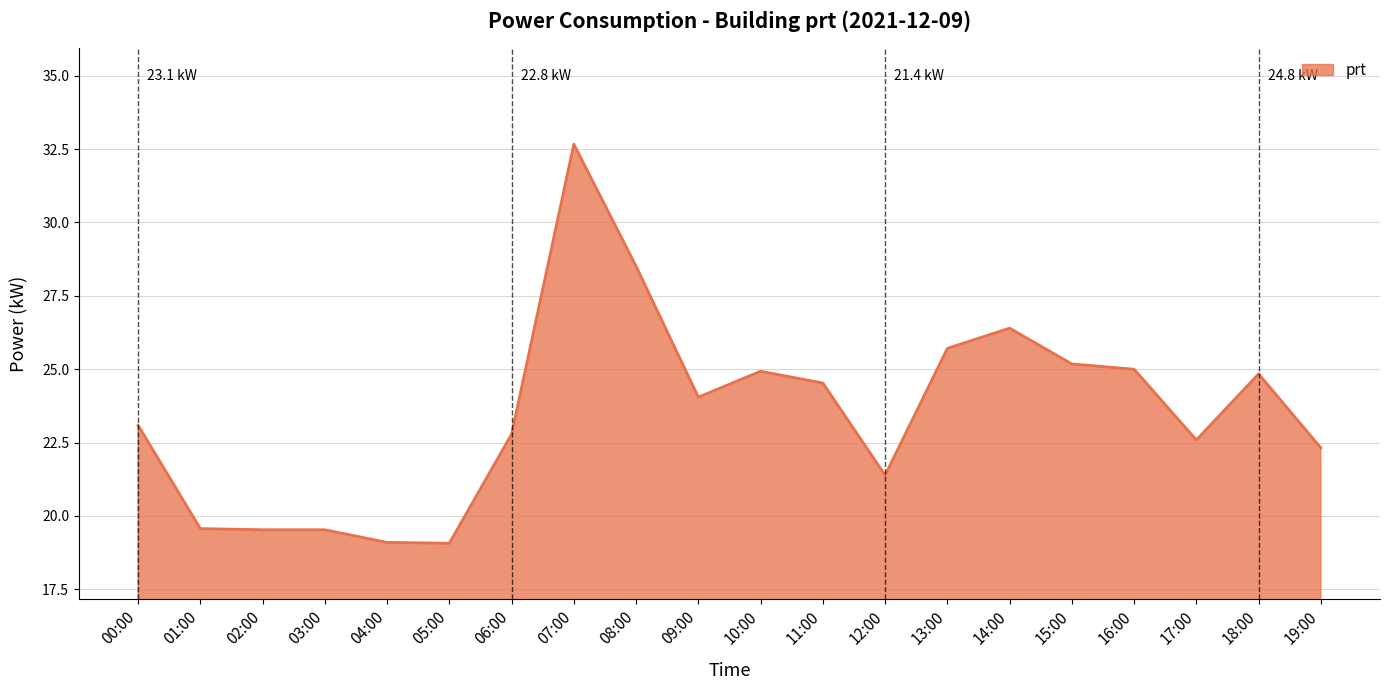

Is it true that the value at 03:00 is 19.5?

True